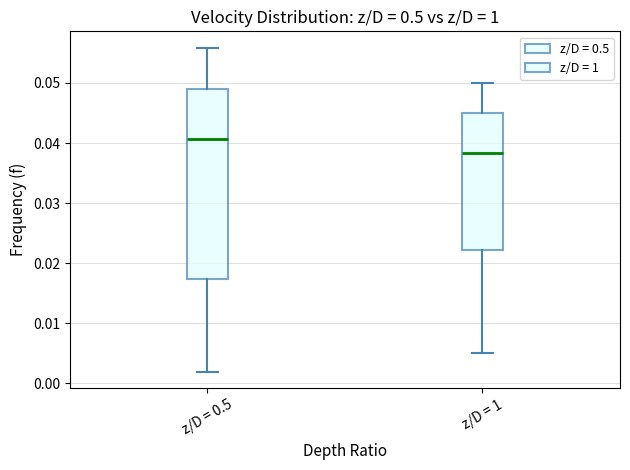

Which box is the tallest, from its lower edge to its upper edge?

z/D = 0.5